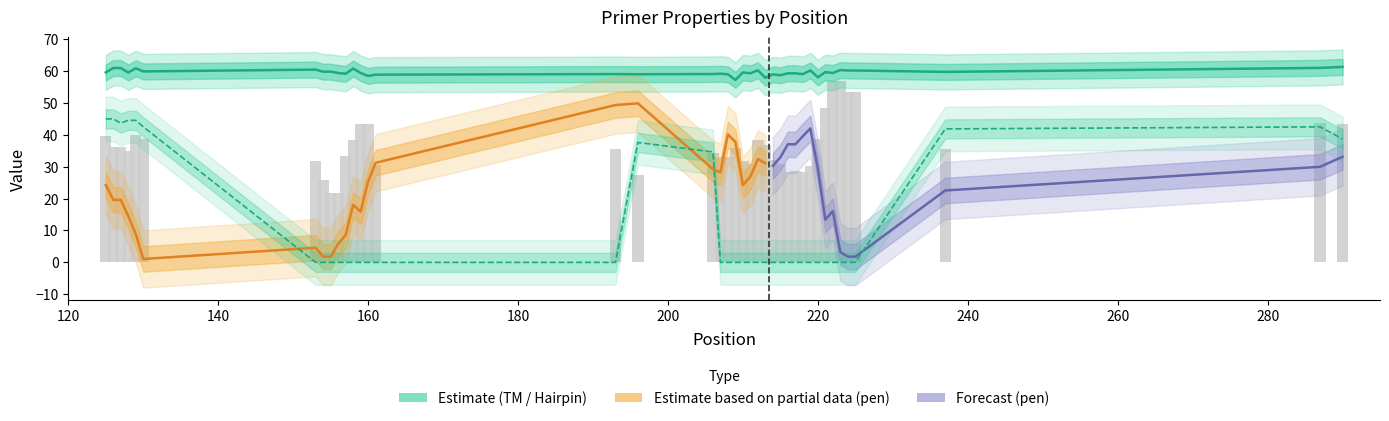

At which category is the sum across all series the highest?

287